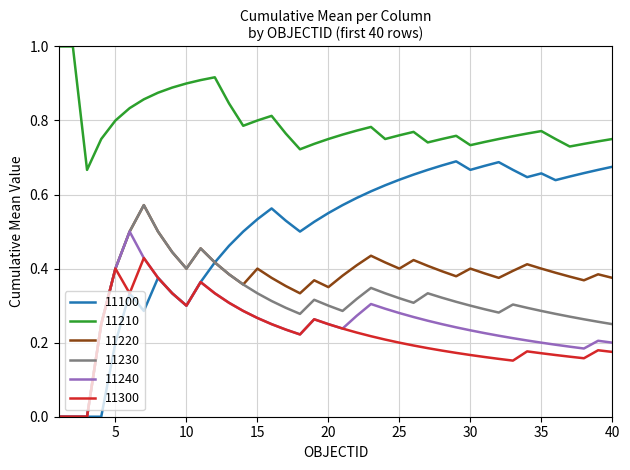

Which series has the widest spread of values?

11100